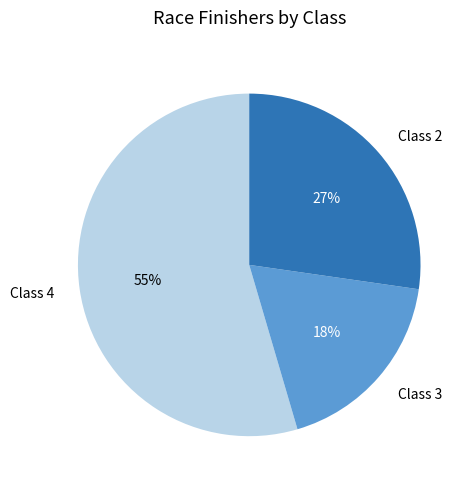

To the nearest percent, what is the average slice percentage?

33%